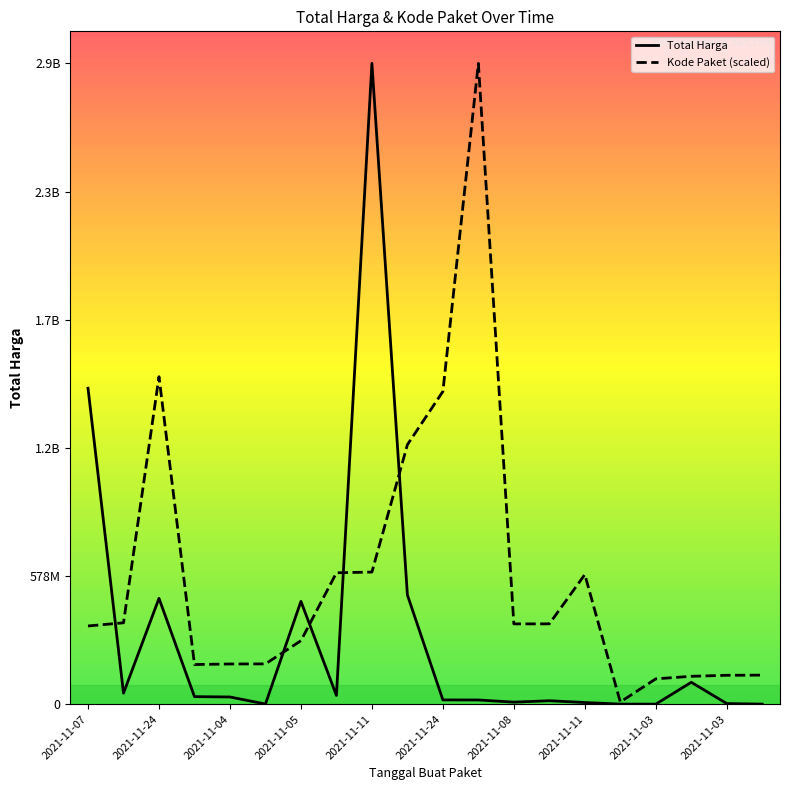

Does the chart display data point markers on the line(s)?

No